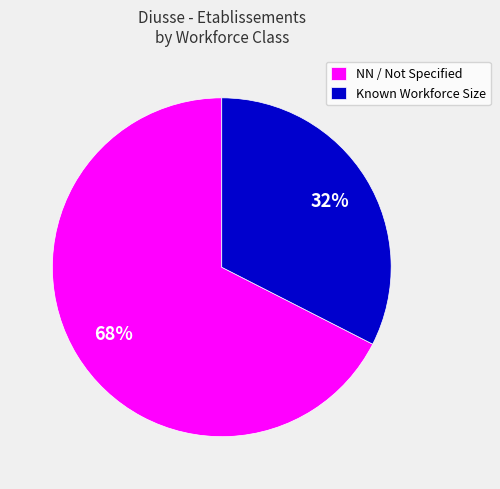

How many slices are in this pie chart?

2